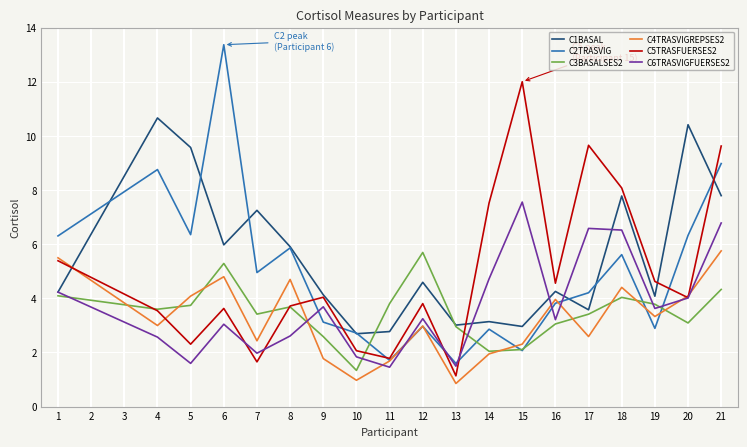

Between which two adjacent categories do C3BASALSES2 and C4TRASVIGREPSES2 first intersect?

1 and 4